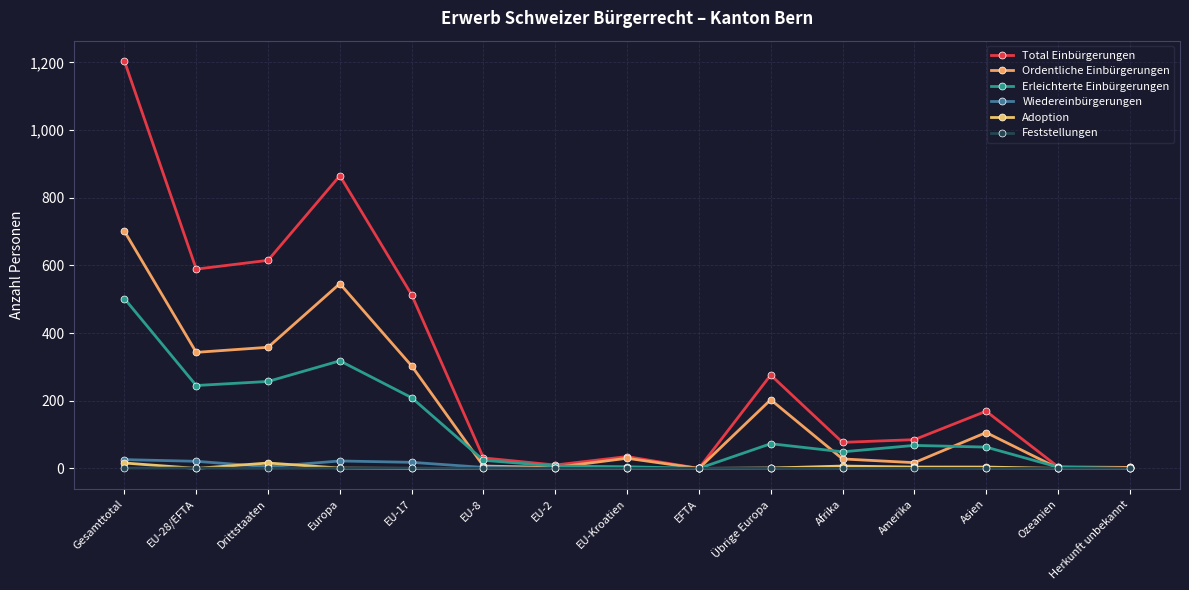

Rank the series by their maximum value, from lowest to highest.

Feststellungen, Adoption, Wiedereinbürgerungen, Erleichterte Einbürgerungen, Ordentliche Einbürgerungen, Total Einbürgerungen